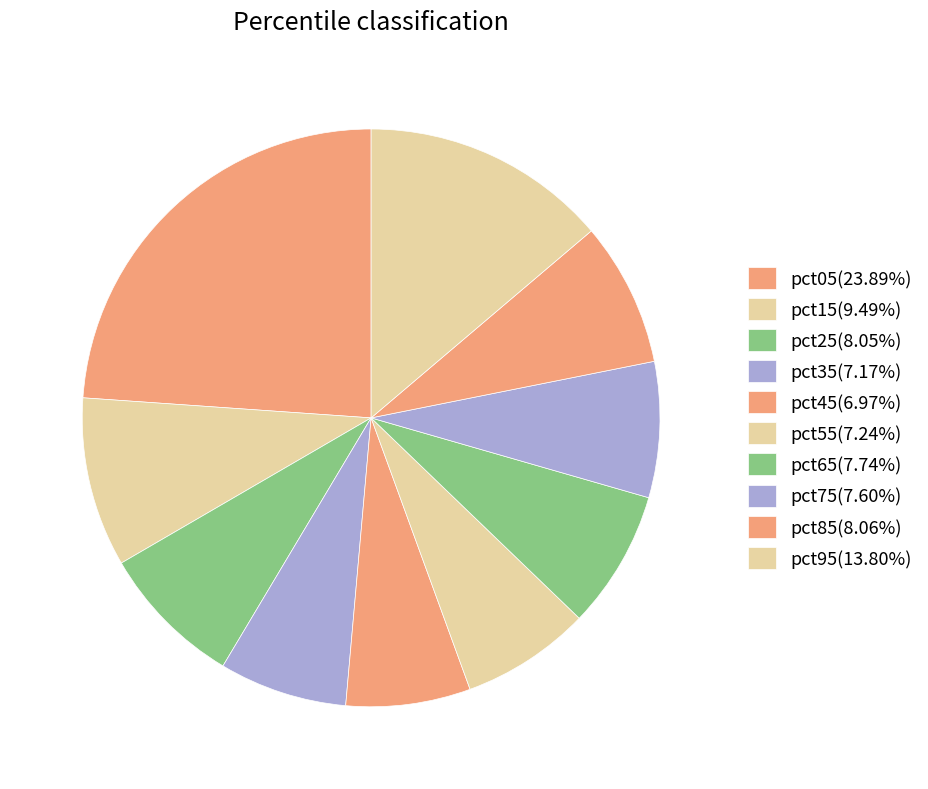

Rank the categories by value from lowest to highest.

pct45, pct35, pct55, pct75, pct65, pct25, pct85, pct15, pct95, pct05